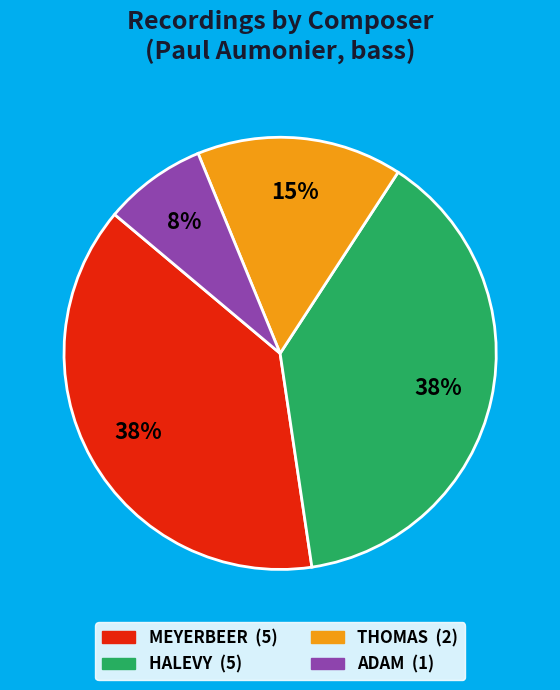

Count the number of slices in the pie.

4